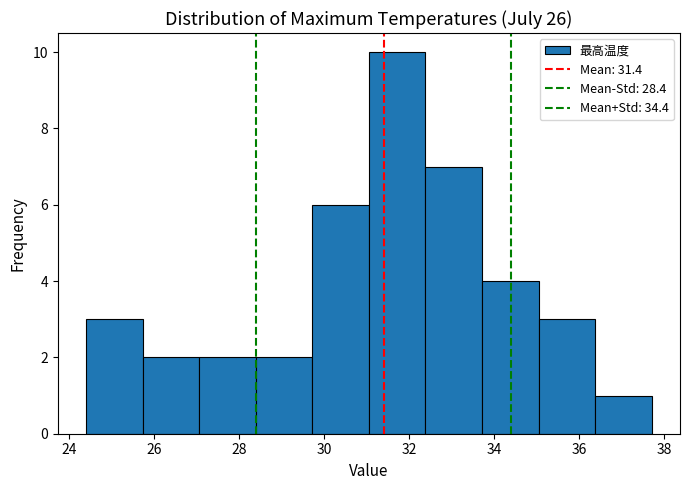

Reading left to right, list every bar in this chart as the range it spans on the x-axis followed by its height. Neither the bar edges nor the heights are printed on the chart, so give them approximately, as read against the axes.

24.4 to 25.8: 3
25.8 to 27.0: 2
27.0 to 28.4: 2
28.4 to 29.8: 2
29.8 to 31.0: 6
31.0 to 32.4: 10
32.4 to 33.8: 7
33.8 to 35.0: 4
35.0 to 36.4: 3
36.4 to 37.8: 1